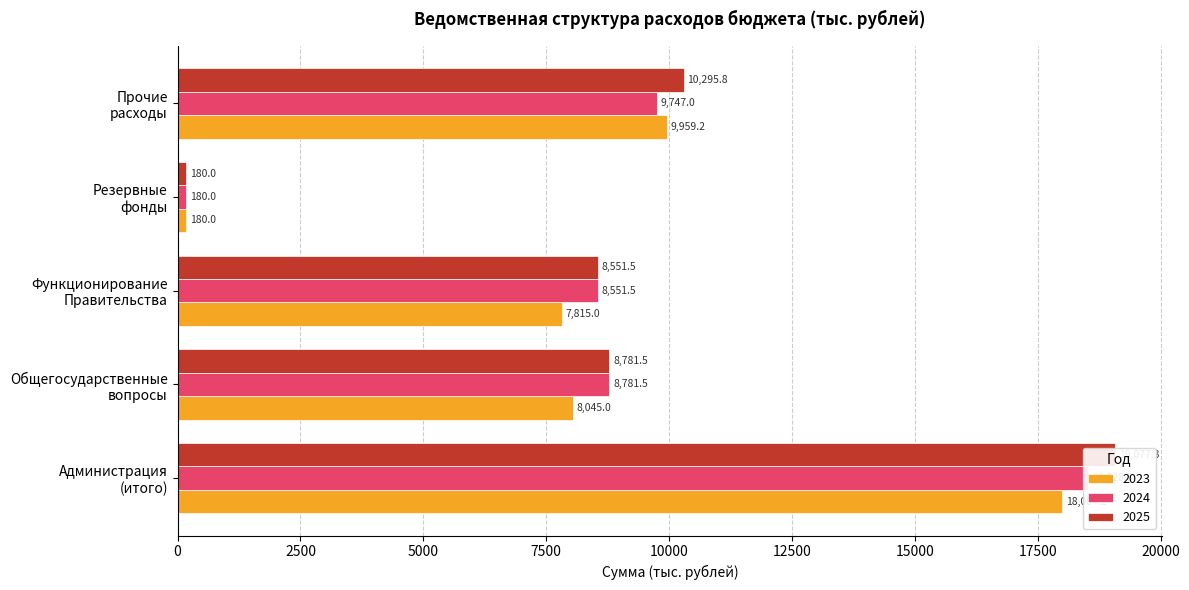

Reading left to right, what are all the values shown in this chart?

2023: Администрация
(итого)=18004.2	Общегосударственные
вопросы=8045.0	Функционирование
Правительства=7815.0	Резервные
фонды=180.0	Прочие
расходы=9959.2
2024: Администрация
(итого)=18528.5	Общегосударственные
вопросы=8781.5	Функционирование
Правительства=8551.5	Резервные
фонды=180.0	Прочие
расходы=9747.0
2025: Администрация
(итого)=19077.3	Общегосударственные
вопросы=8781.5	Функционирование
Правительства=8551.5	Резервные
фонды=180.0	Прочие
расходы=10295.8